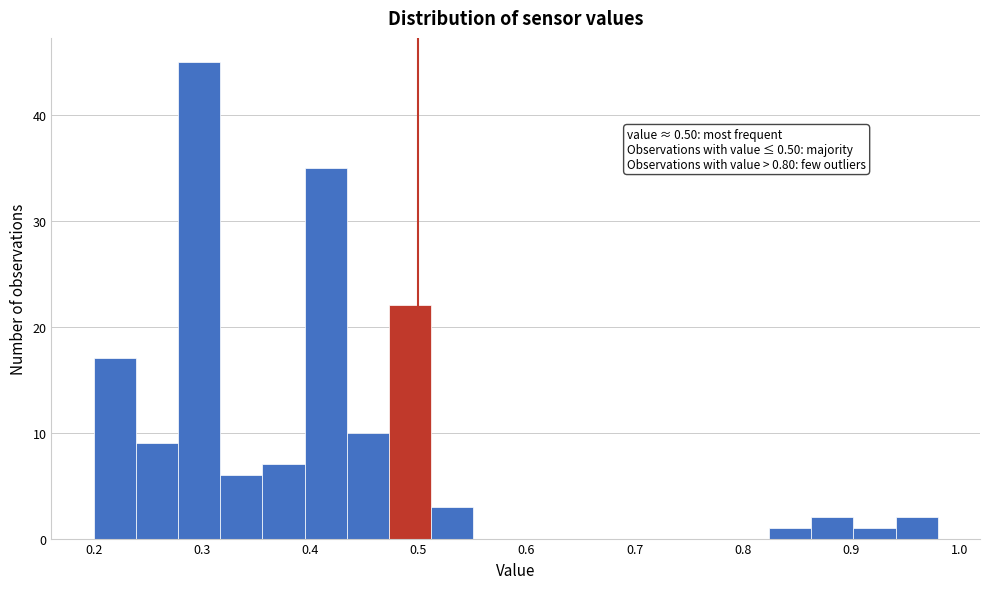

Read against the x-axis, roughly where is the centre of the tallest bar?

0.30